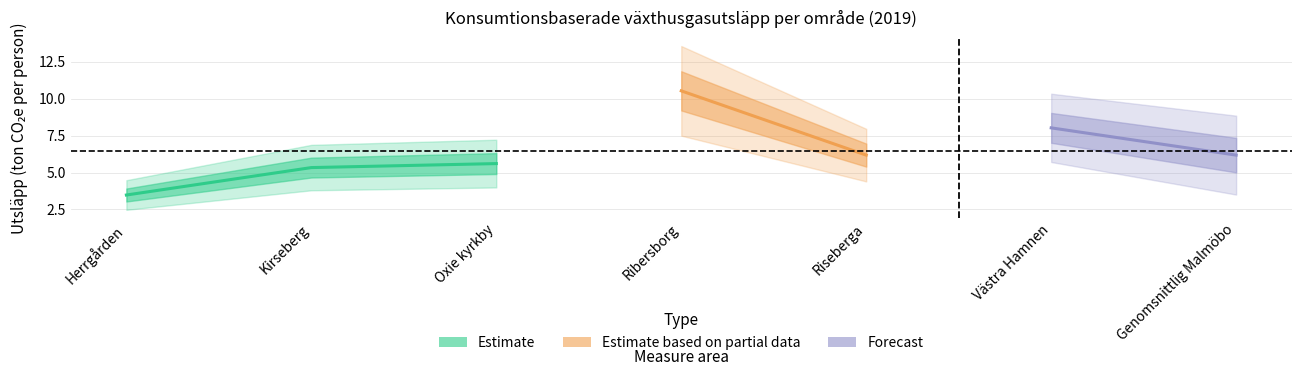

What is the change in value from Herrgården to Riseberga?

+2.7